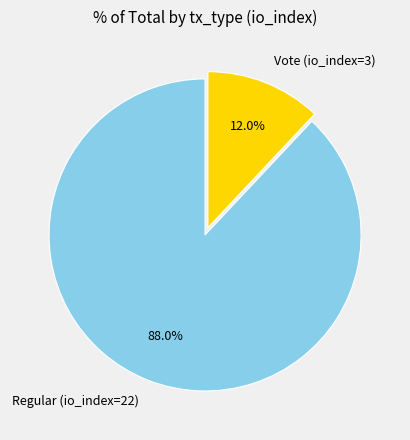

Count the number of slices in the pie.

2